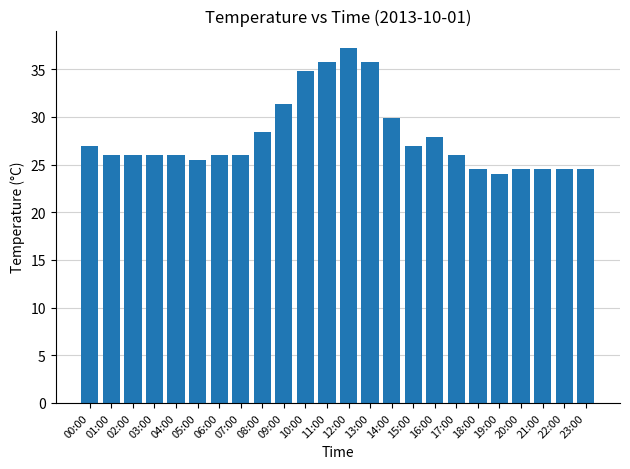

Approximately how many times larger is the value at 14:00 compared to 12:00?

0.8